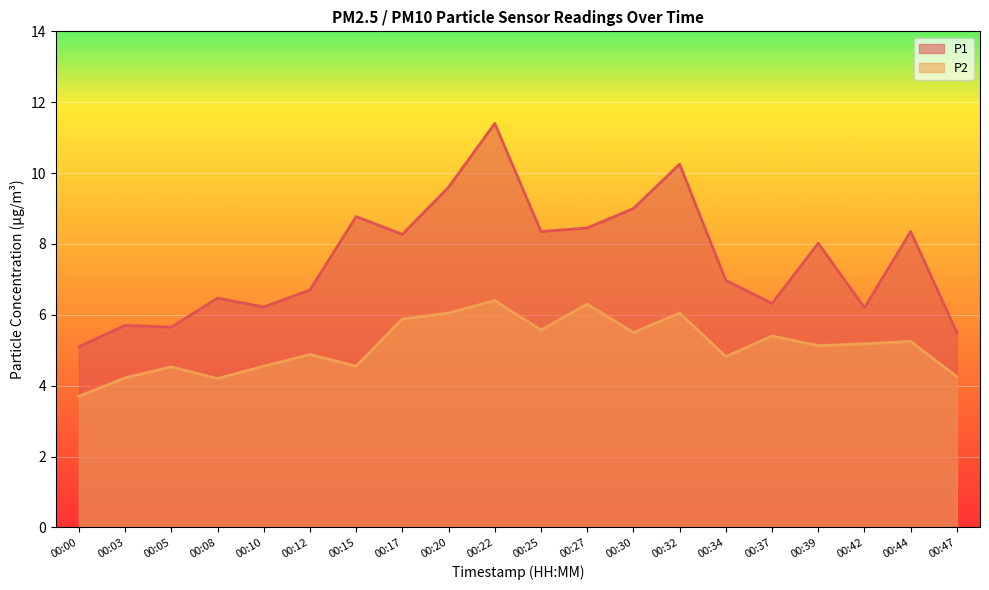

What is the difference between the second highest and minimum values in the P2 series?

2.6